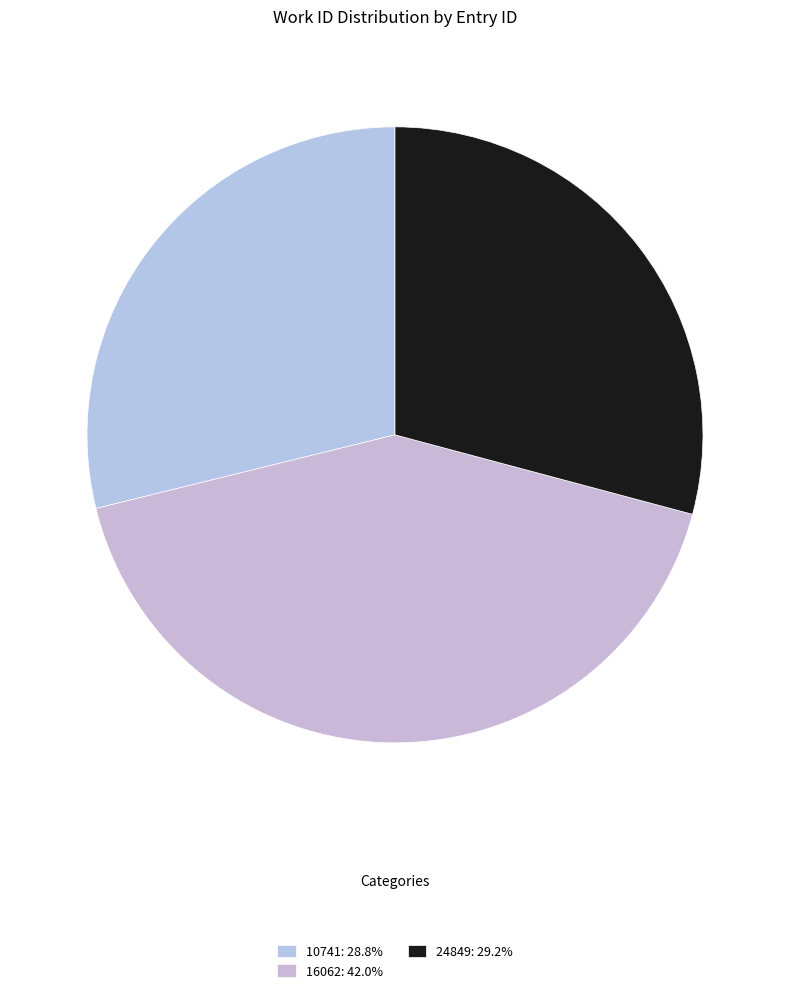

Is it true that 16062 is 42% of the pie?

True